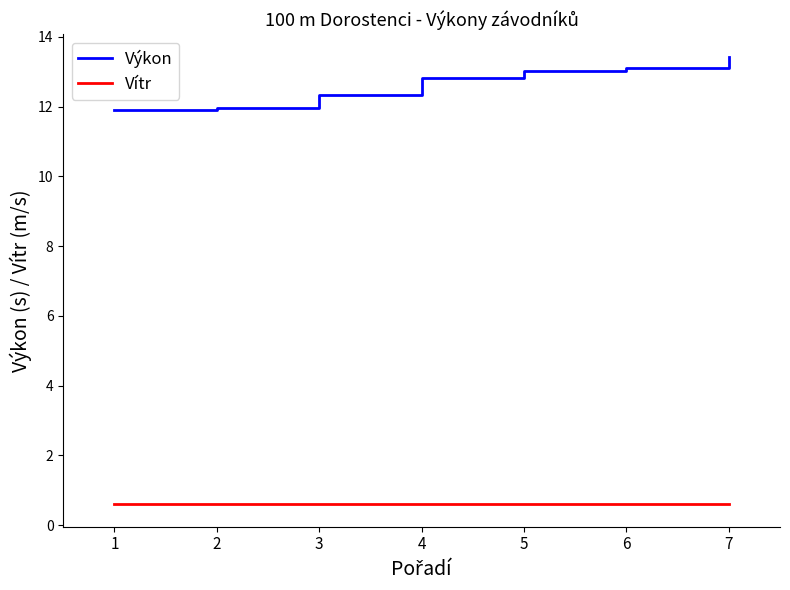

Is it true that Výkon equals 19.9 at 5?

False